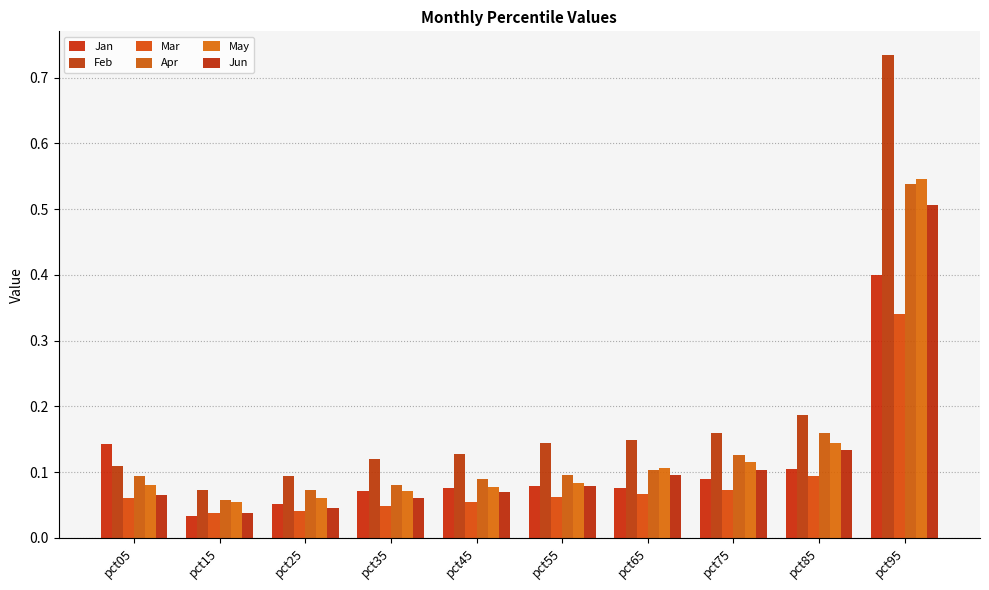

True or false: Feb has a value of 0.2 at pct85.

True